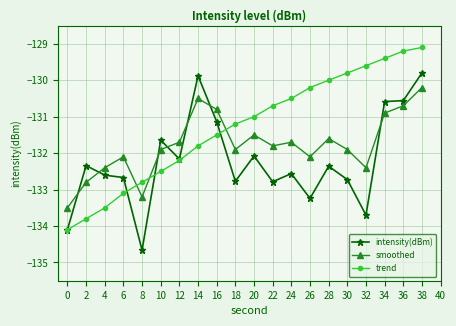

Which label corresponds to the largest value in the chart?

38